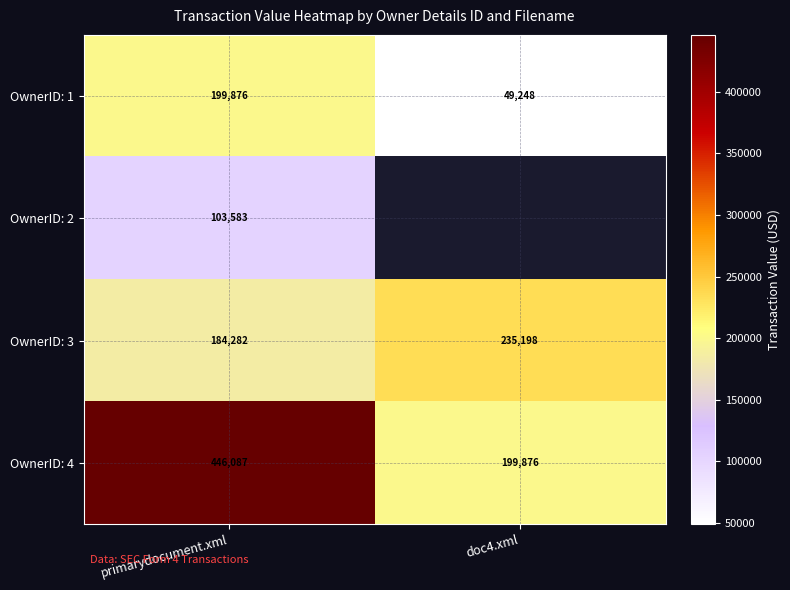

What is the smallest value displayed?

49248.0